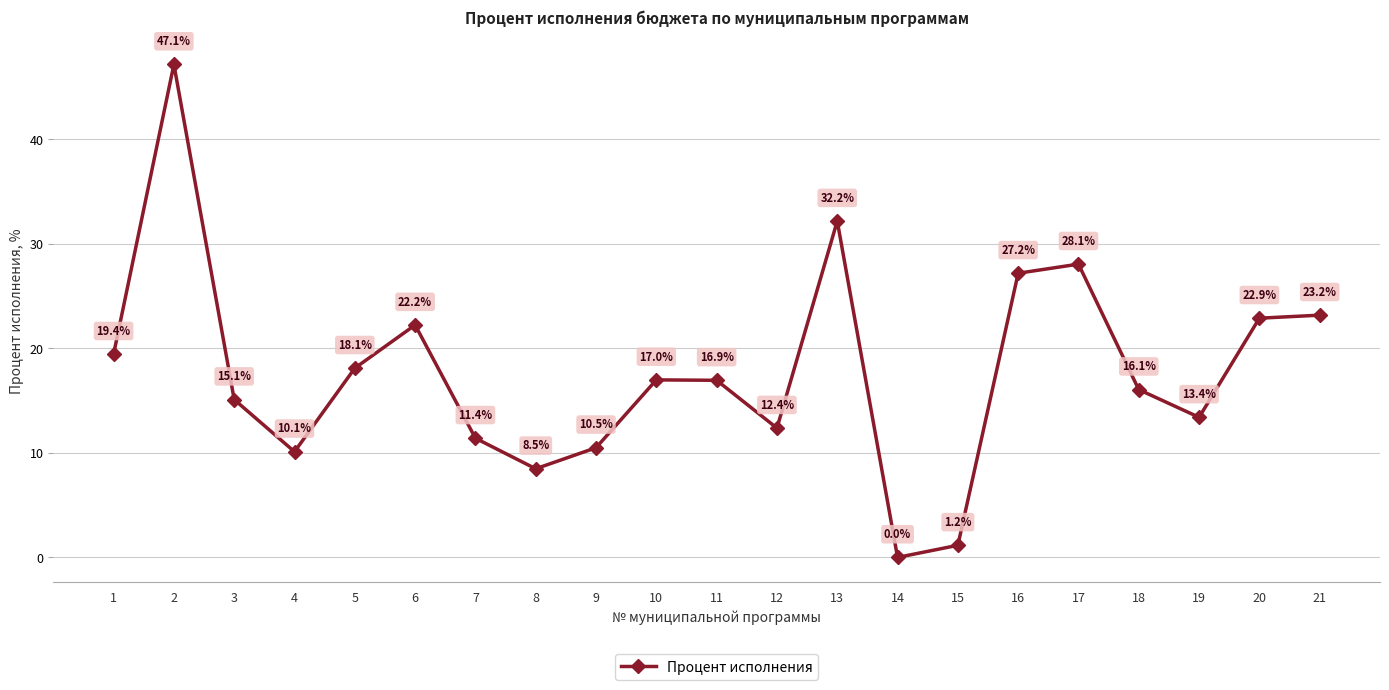

Is it true that the value at 5 is 12.1?

False